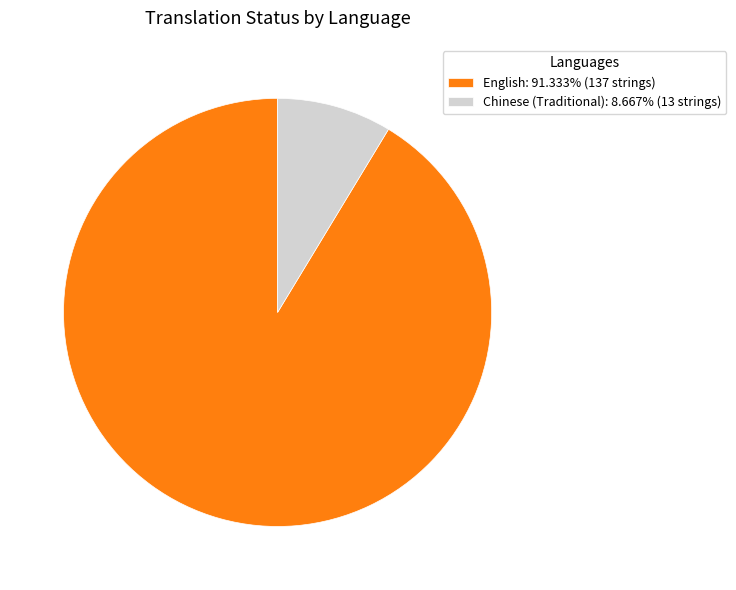

Count the number of slices in the pie.

2